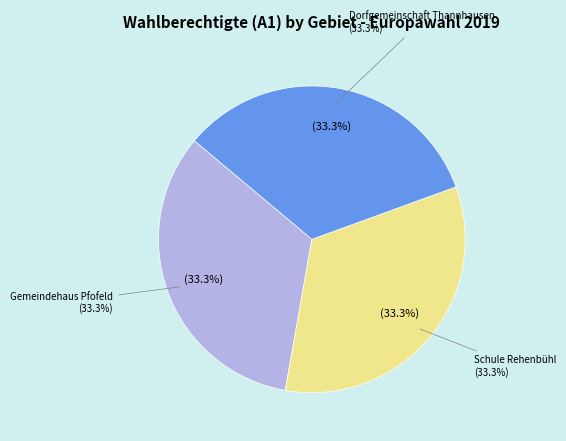

Is there any slice that represents more than half of the pie?

No